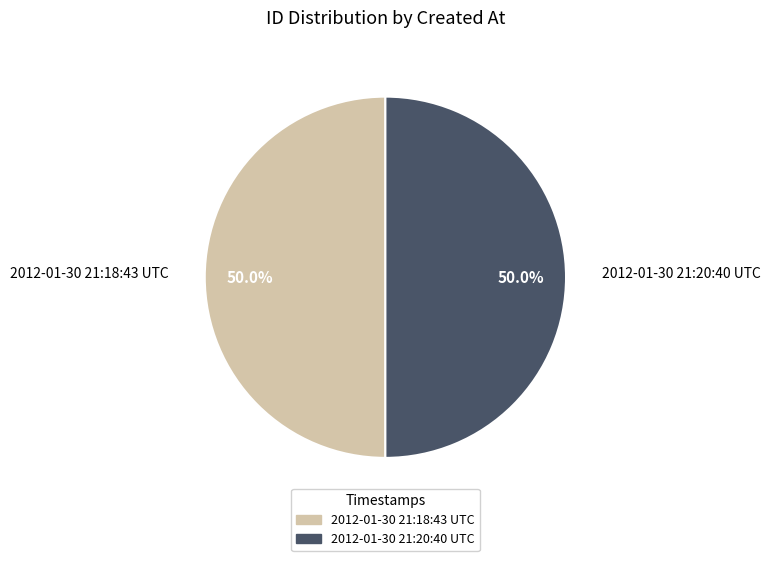

Approximately how many times larger is the value at 2012-01-30 21:20:40 UTC compared to 2012-01-30 21:18:43 UTC?

1.0